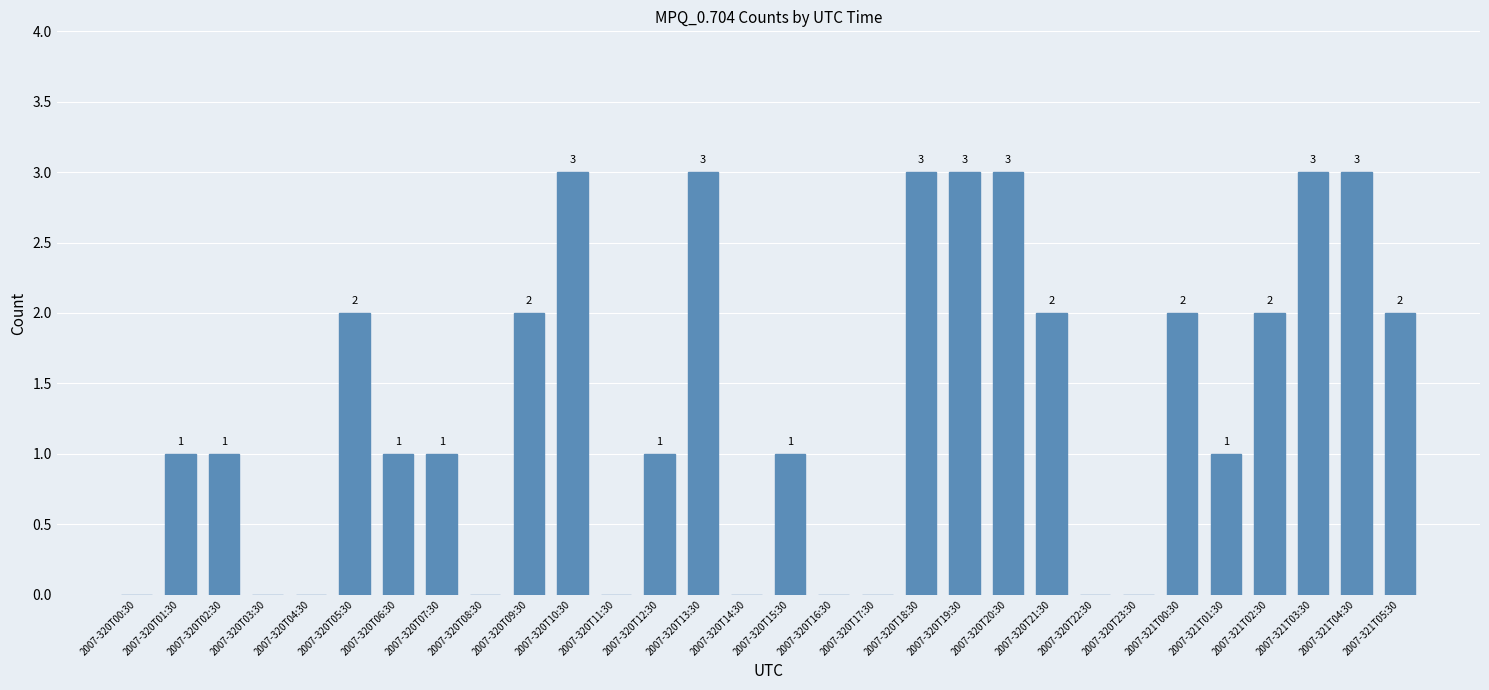

What is the greatest value displayed?

3